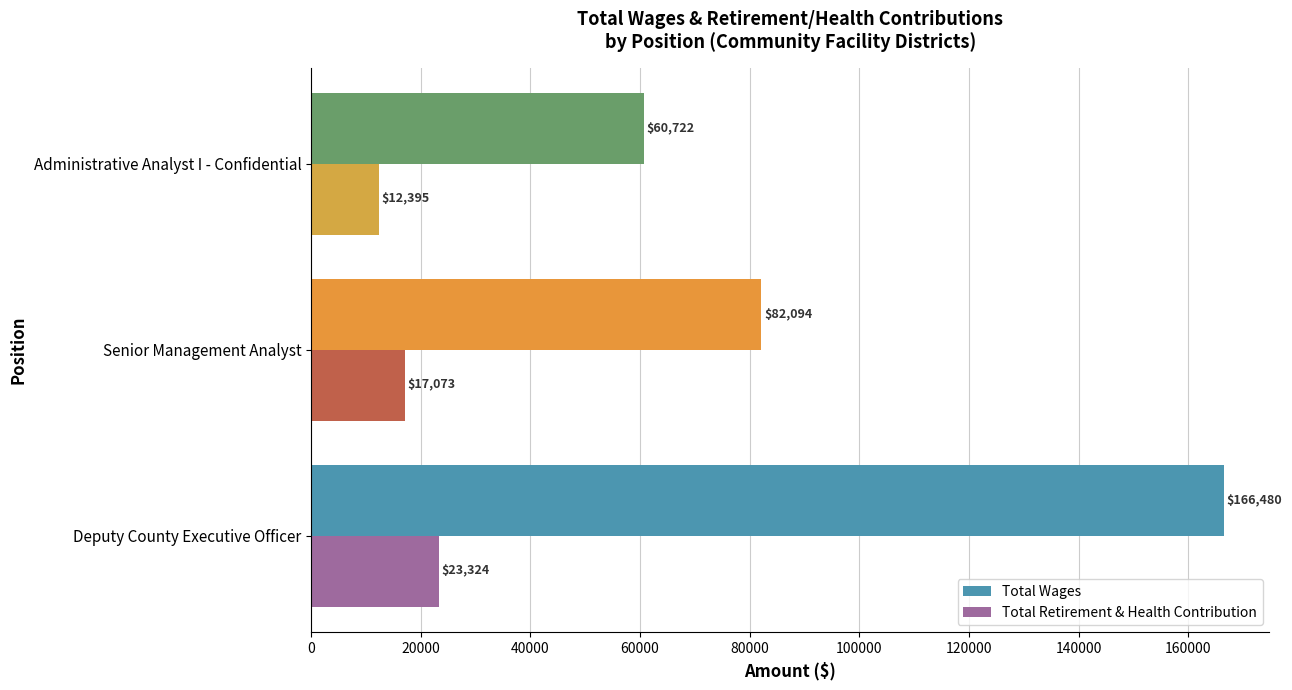

Read the Total Retirement & Health Contribution value at Senior Management Analyst.

17073